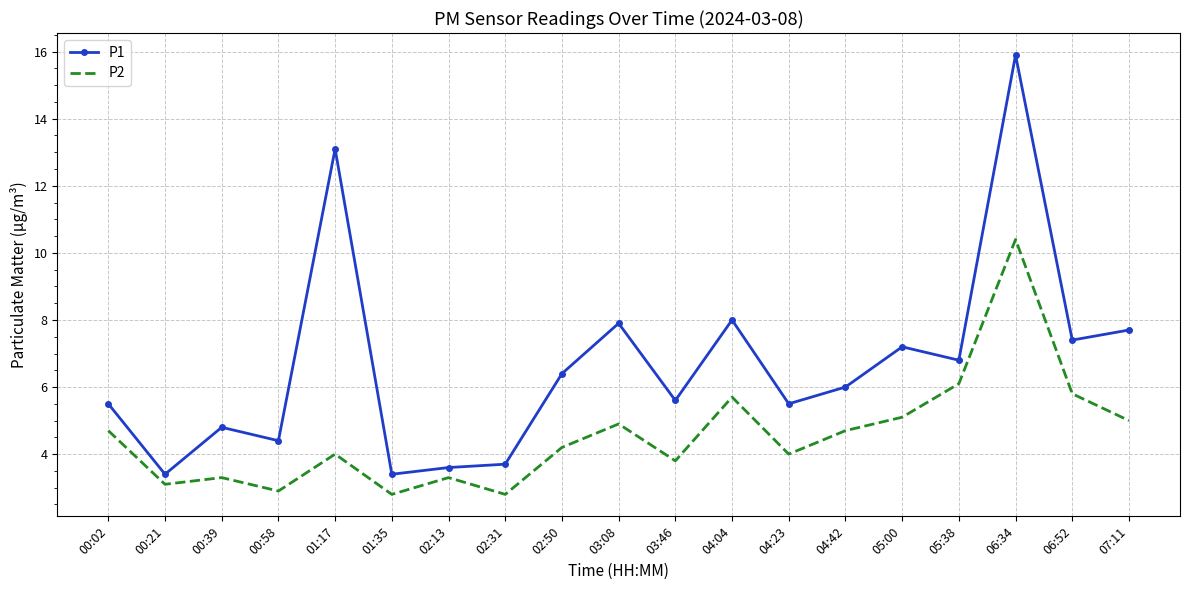

Reading left to right, extract all data points from this chart.

P1: 5.5	3.4	4.8	4.4	13.1	3.4	3.6	3.7	6.4	7.9	5.6	8.0	5.5	6.0	7.2	6.8	15.9	7.4	7.7
P2: 4.7	3.1	3.3	2.9	4.0	2.8	3.3	2.8	4.2	4.9	3.8	5.7	4.0	4.7	5.1	6.1	10.4	5.8	5.0